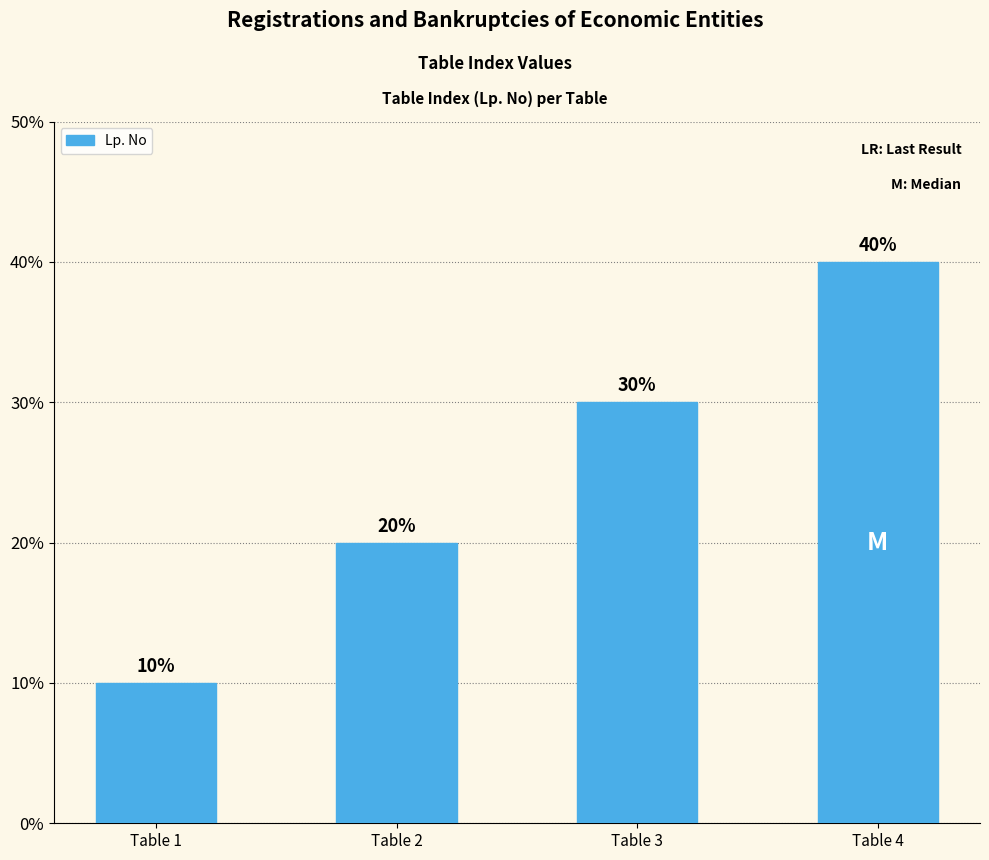

Is it true that the value at Table 2 is 1?

False